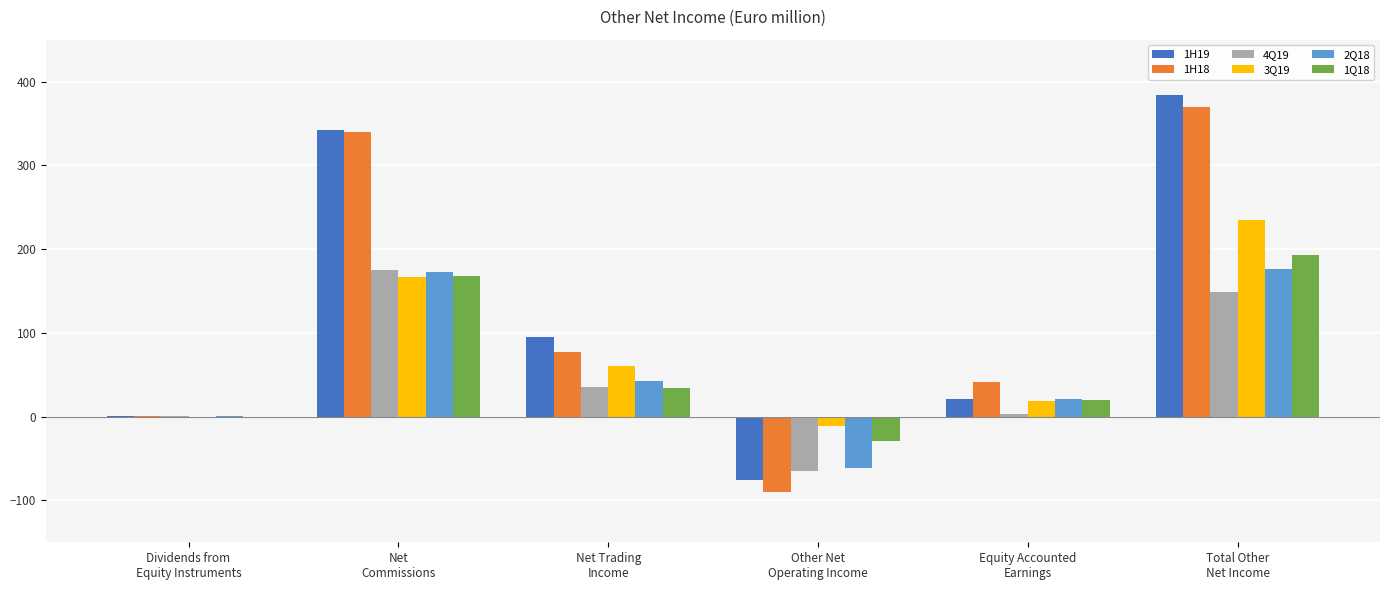

What is the difference between the 1H19 values at Net
Commissions and Dividends from
Equity Instruments?

341.5